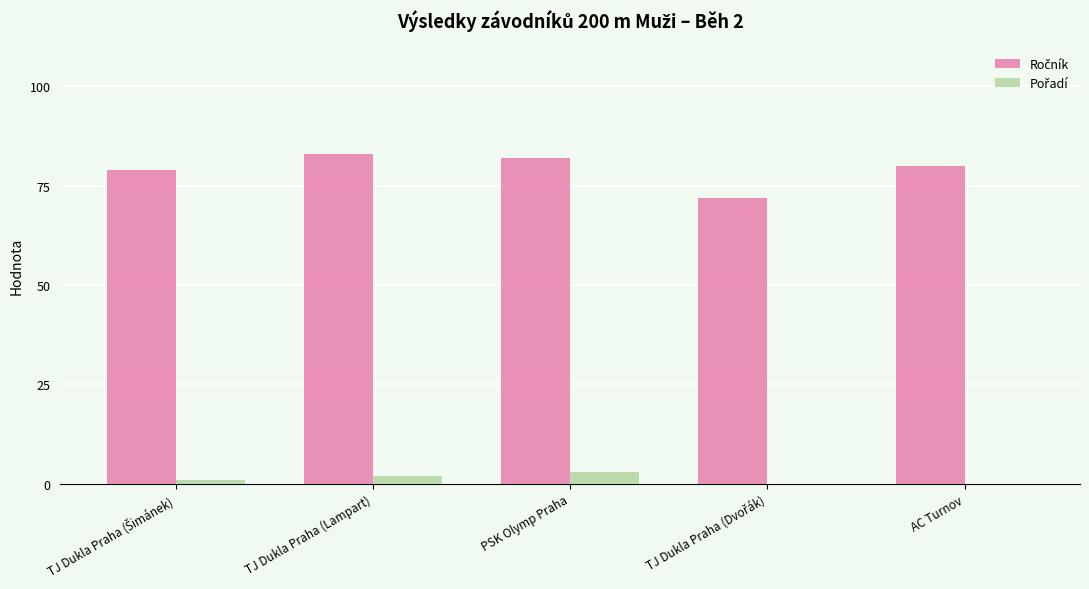

What is the total value across all series at AC Turnov?

80